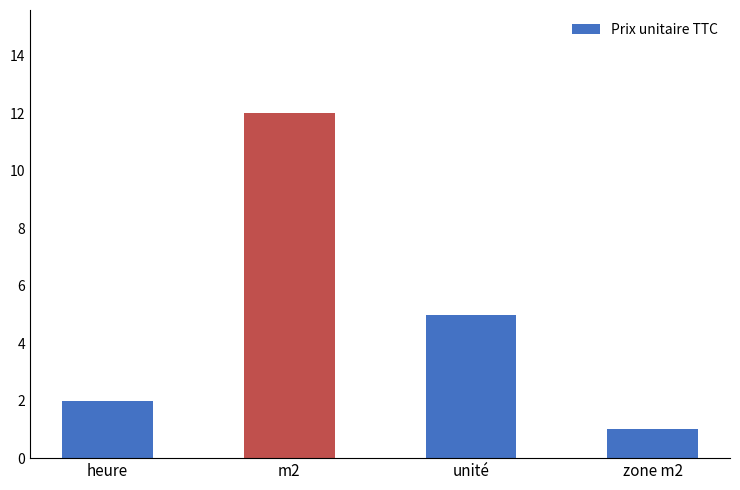

What is the sum of the values at zone m2 and m2?

13